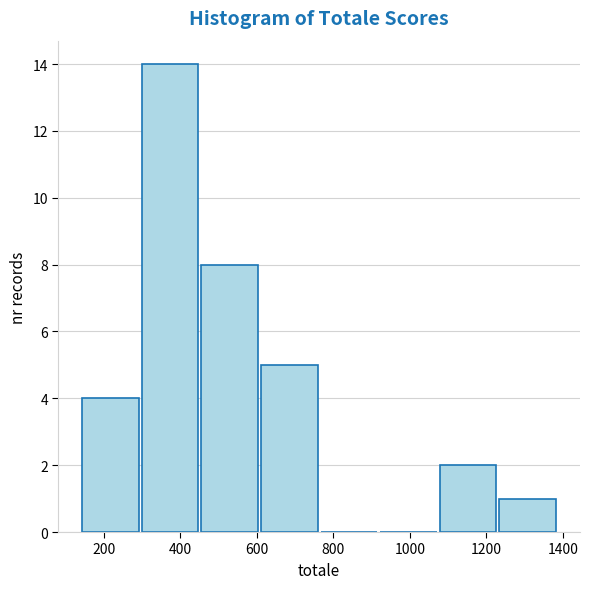

Which range on the x-axis has the tallest bar?

300 to 460